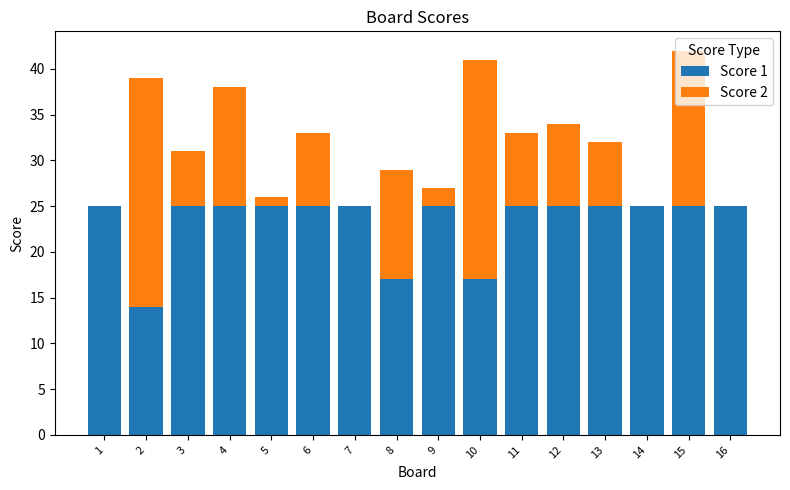

Is it true that Score 1 equals 25 at 16?

True